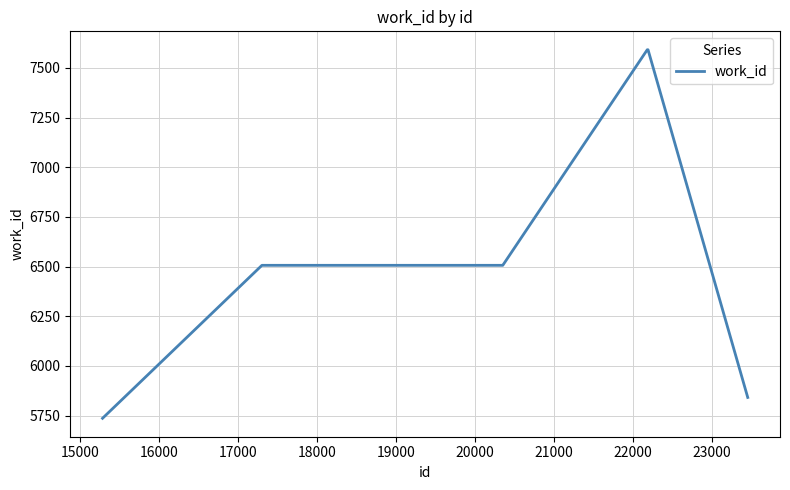

What is the difference between the second highest and minimum values?

1855